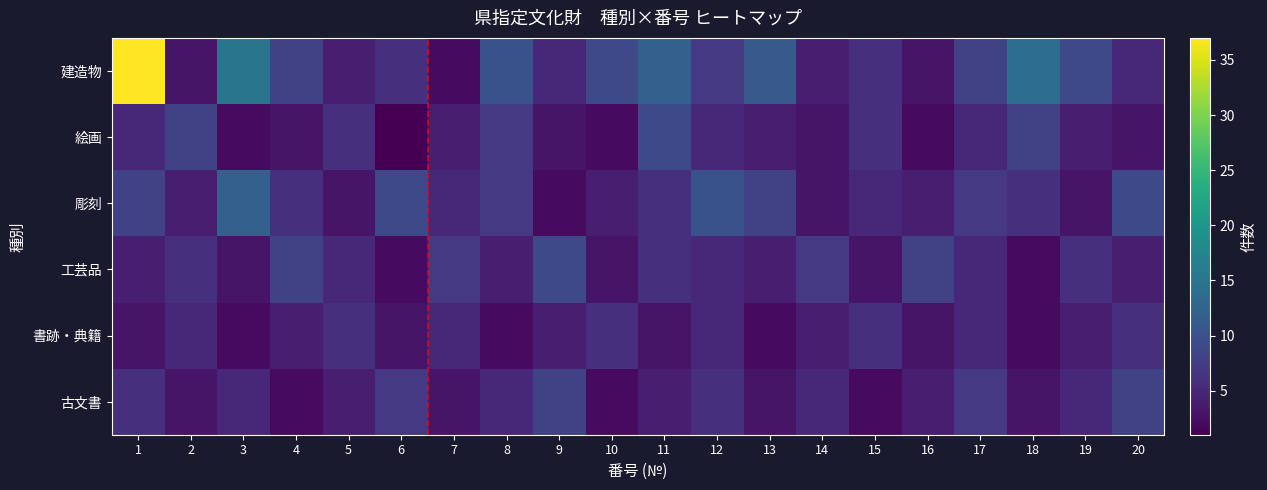

What is the greatest value displayed?

37